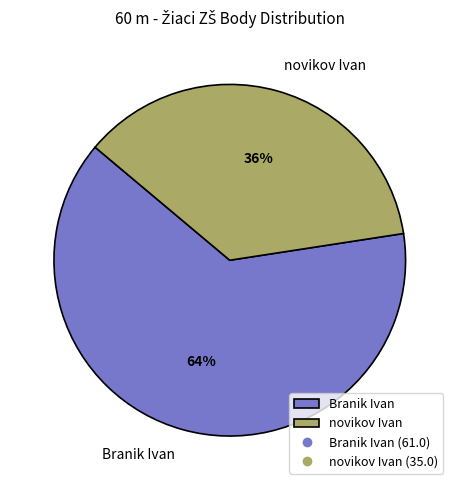

To the nearest percent, what percentage of the pie is Branik Ivan?

64%